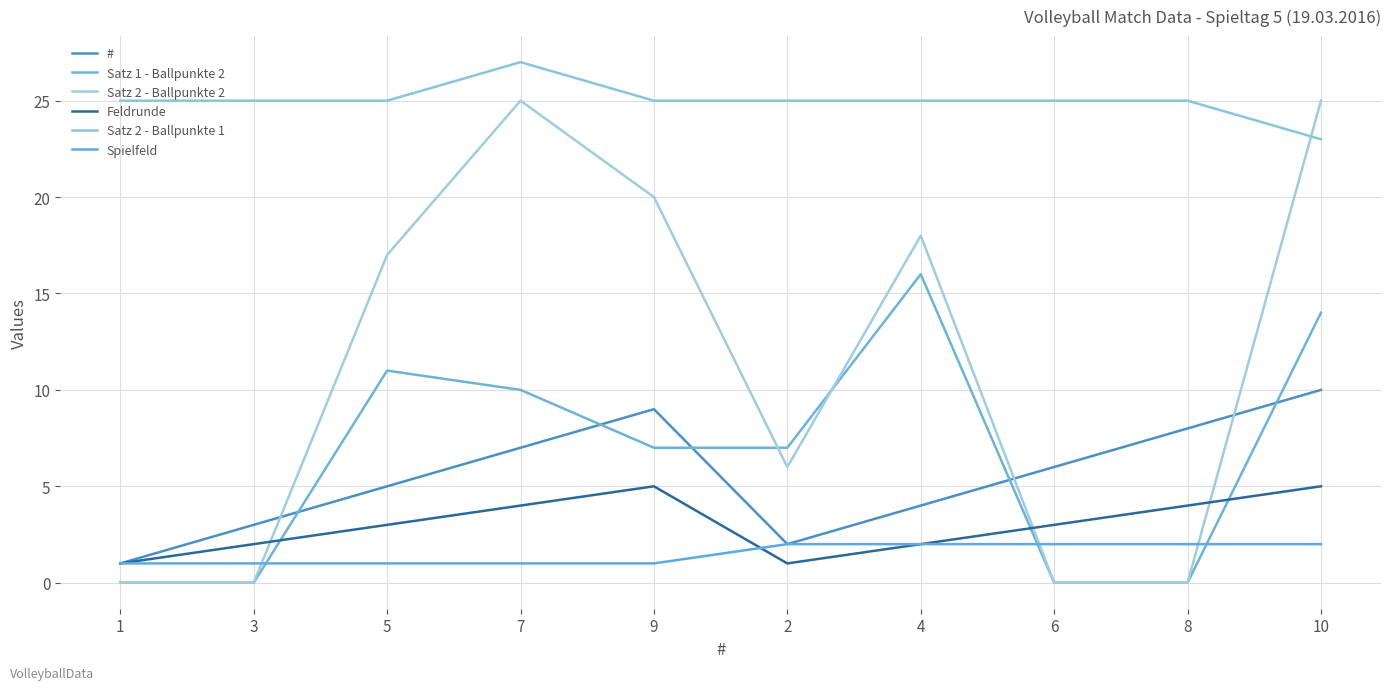

Which category has the highest value in the Spielfeld series?

2